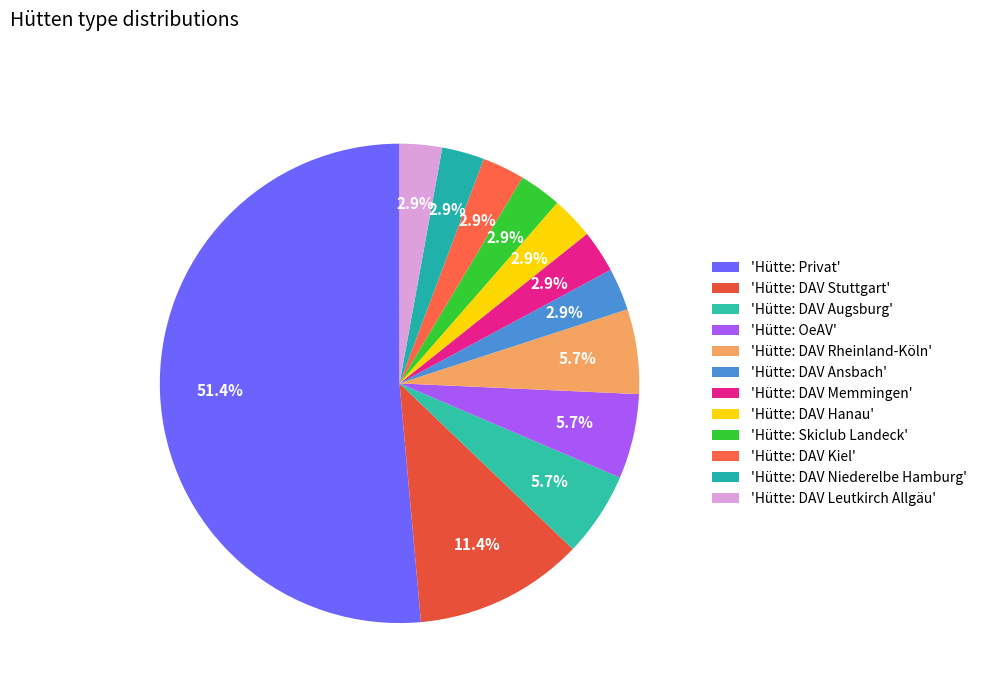

Which category accounts for the majority?

Hütte: Privat